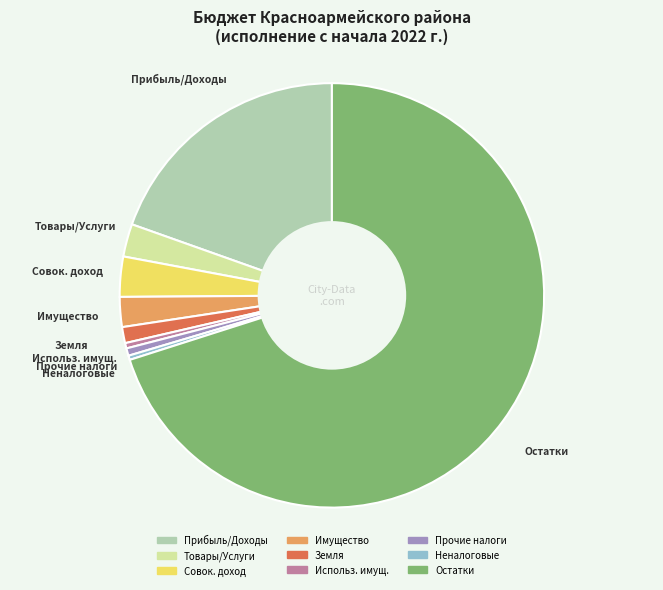

Is there any slice that represents more than half of the pie?

Yes